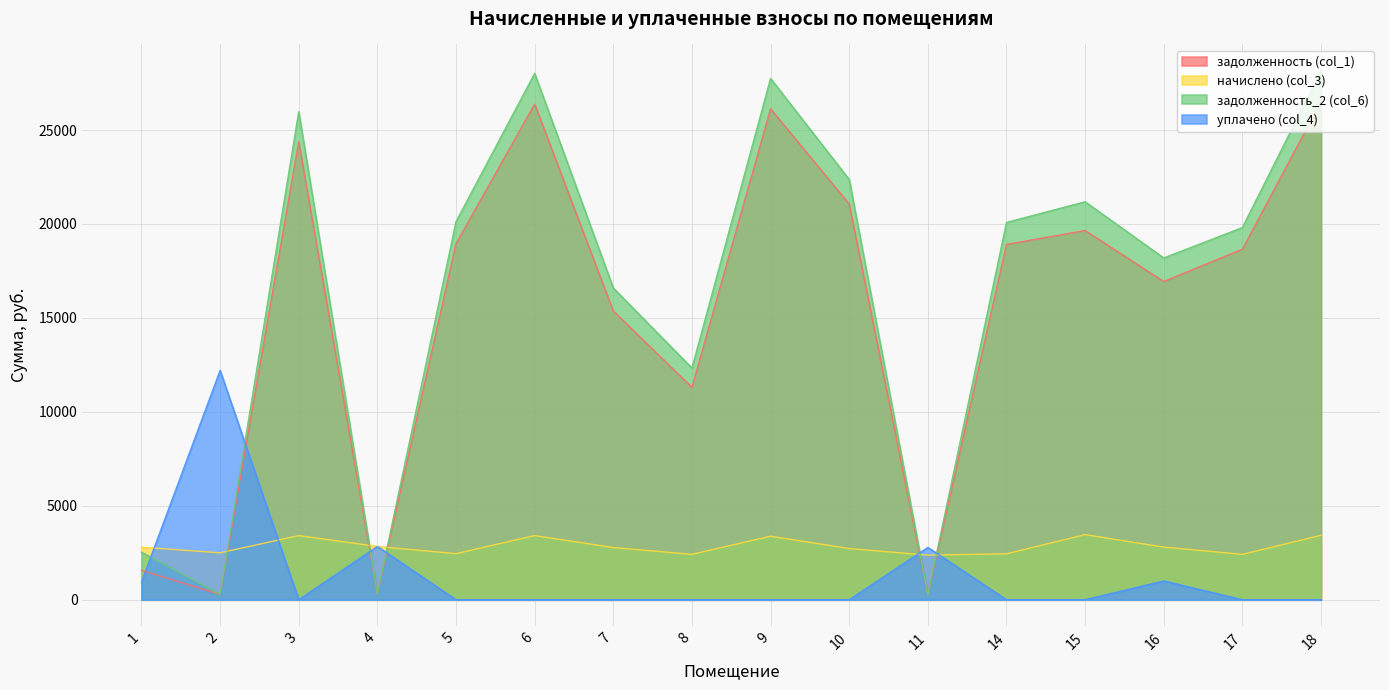

How many series are shown in this chart?

4